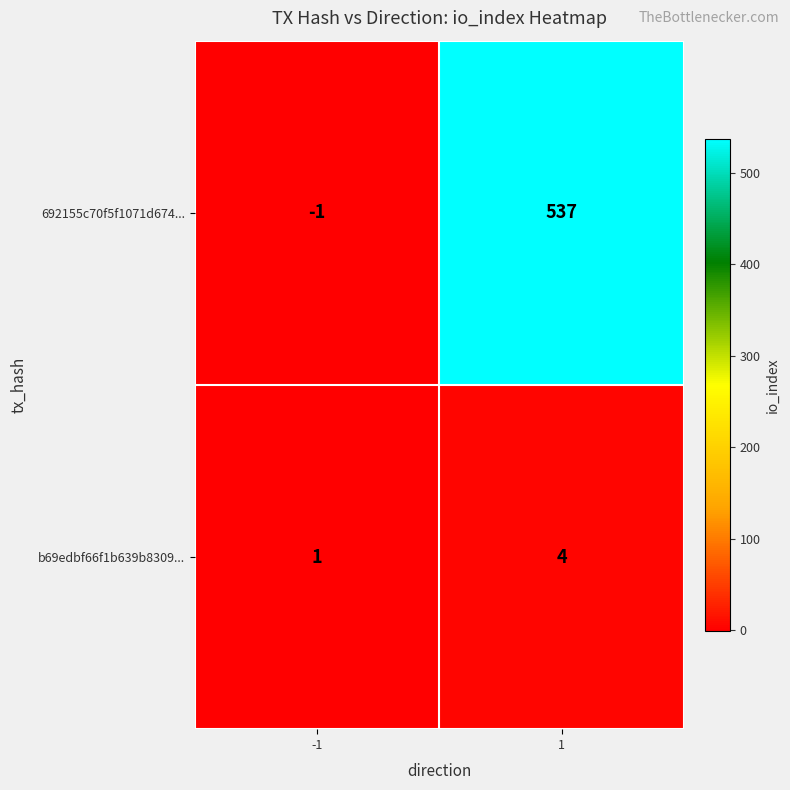

What is the highest value of the b69edbf66f1b639b8309... series?

4